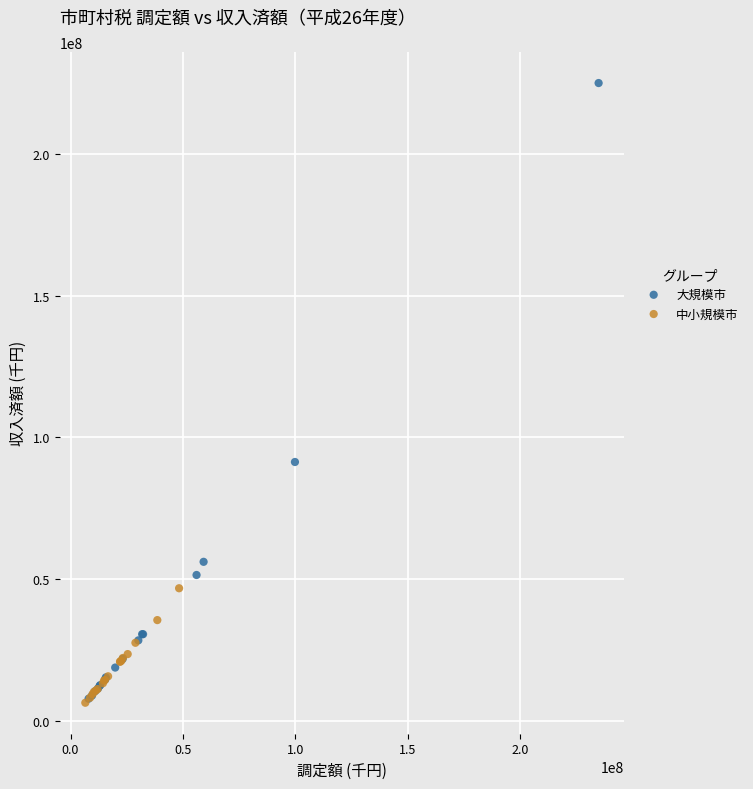

Which series reaches the maximum Y coordinate?

大規模市